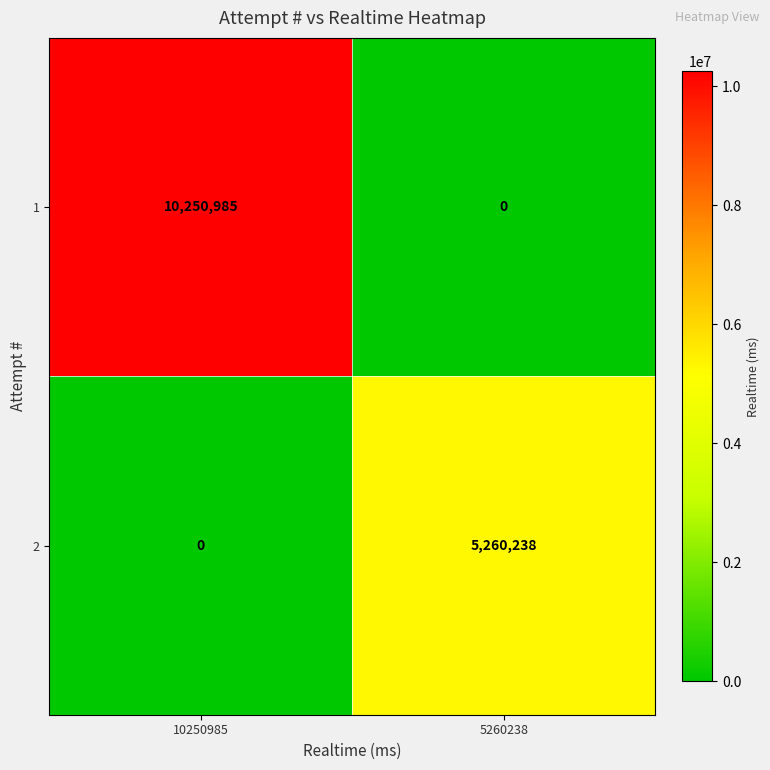

Reading right to left, transcribe all the data shown in this chart.

1: 5260238=0	10250985=10250985
2: 5260238=5260238	10250985=0